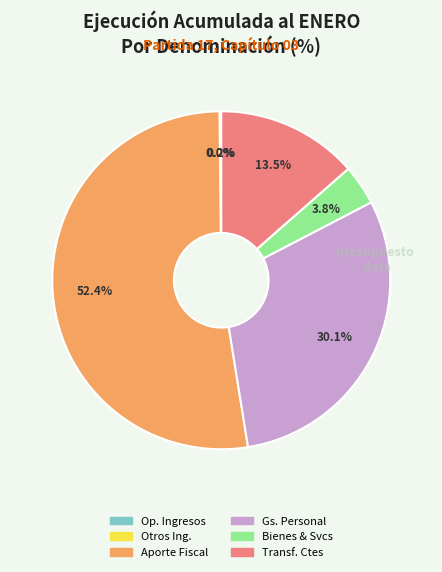

Does any single category account for the majority?

Yes